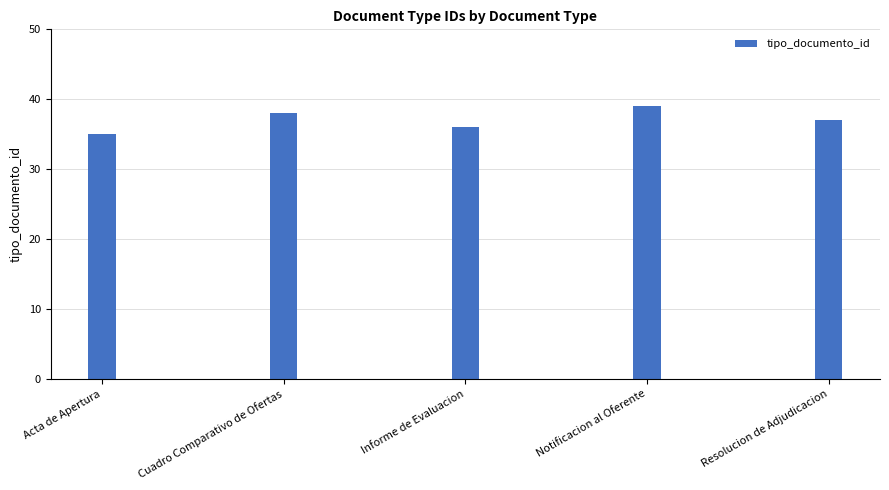

What is the ratio of the value at Resolucion de Adjudicacion to the value at Cuadro Comparativo de Ofertas?

1.0